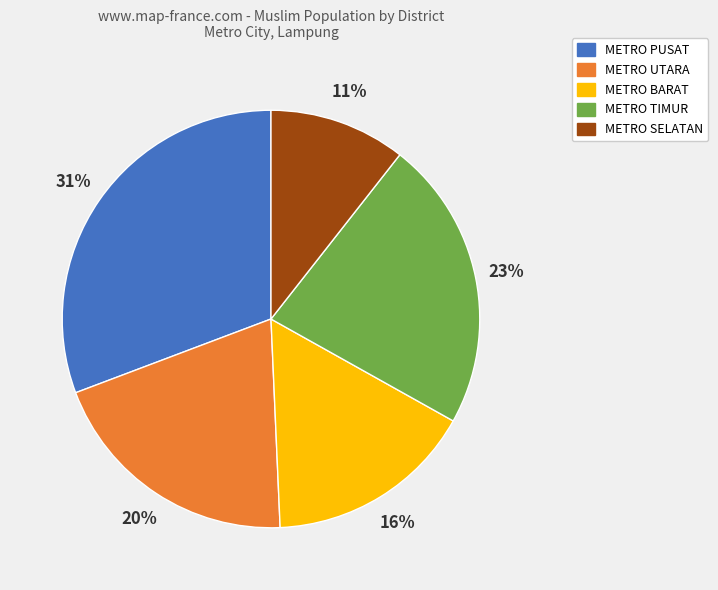

Which slice is the smallest?

METRO SELATAN